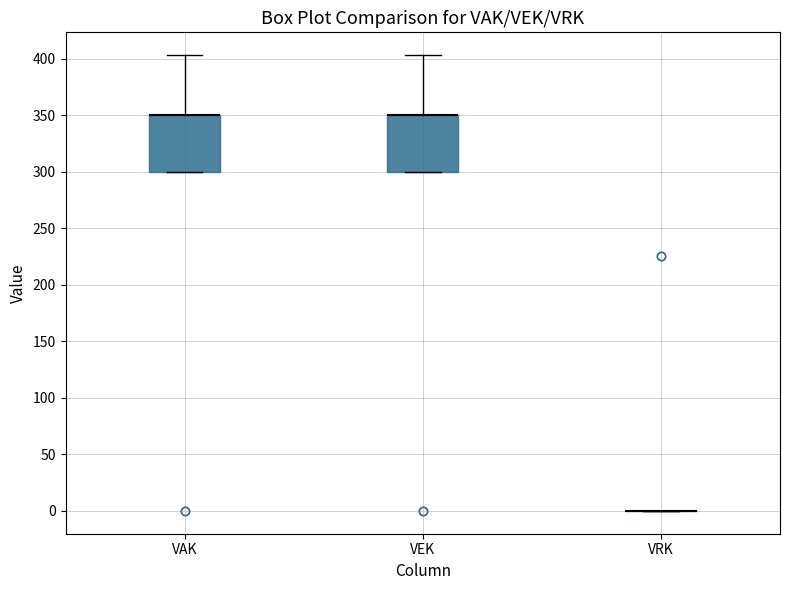

Reading left to right, read every box against the y-axis: the position of its median line, the range the box covers, and the ends of its whiskers. The values are not printed on the chart, so give them approximately, as read against the axis.

VAK: median 350 (drawn on the box's upper edge), box 300 to 350, whiskers 300 to 405
VEK: median 350 (drawn on the box's upper edge), box 300 to 350, whiskers 300 to 405
VRK: box collapsed to a line at 0, whiskers 0 to 0